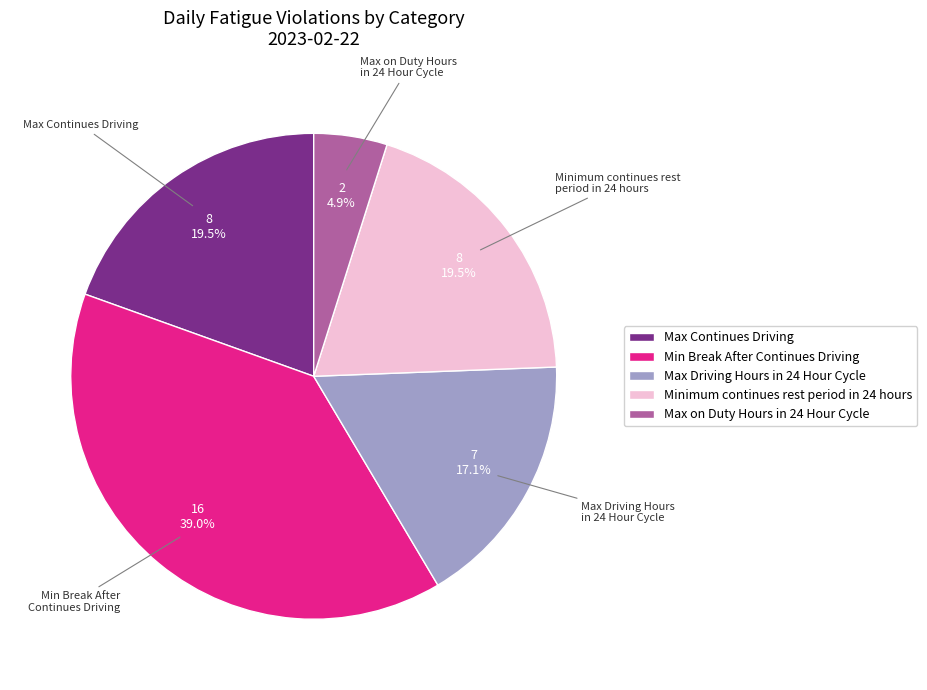

Count the number of slices in the pie.

5